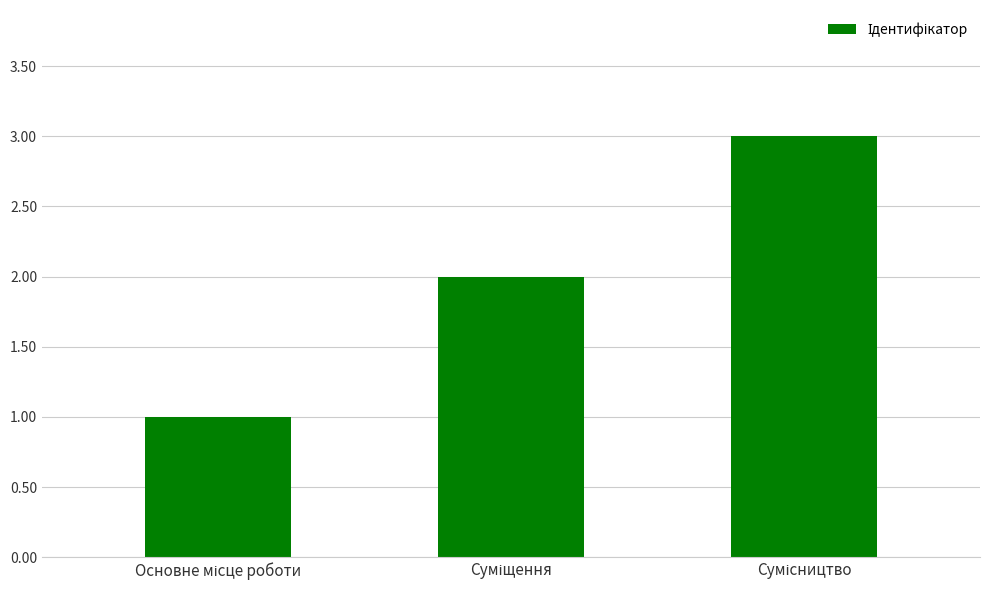

What is the greatest value displayed?

3